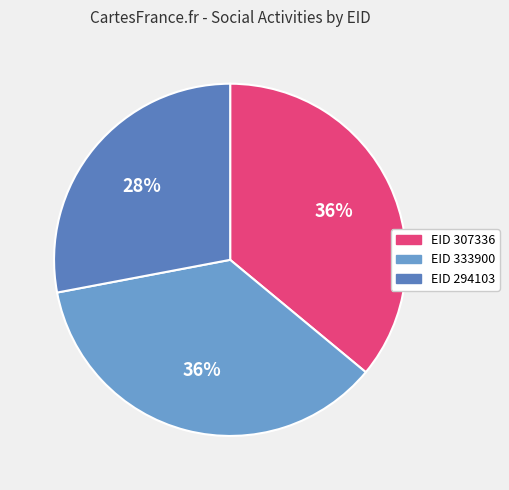

How many segments does this pie chart have?

3